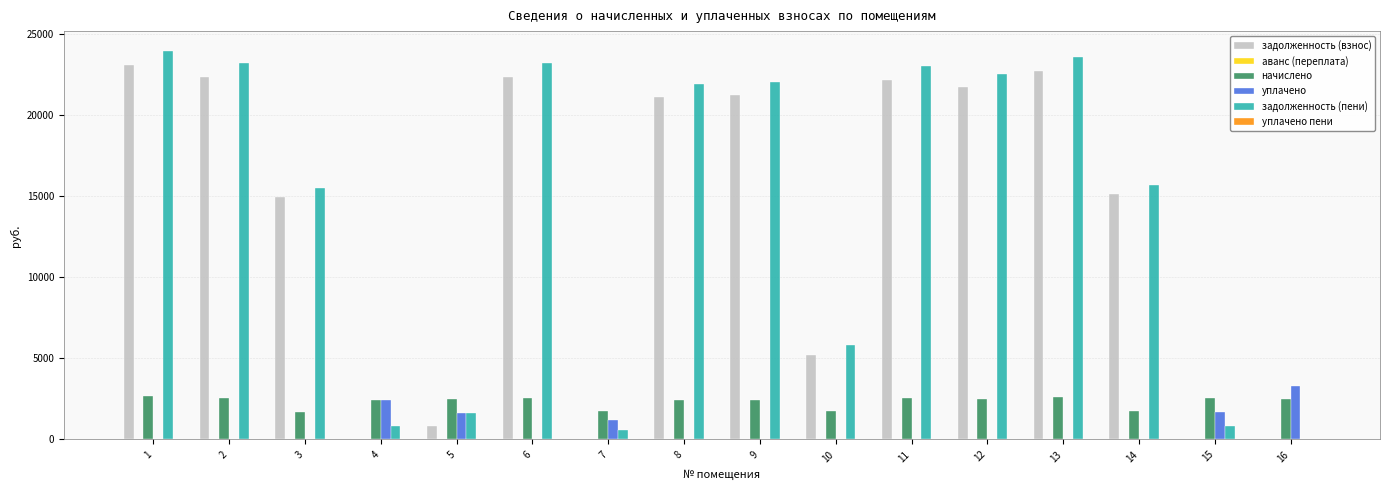

Is it true that начислено equals 1087.5 at 8?

False